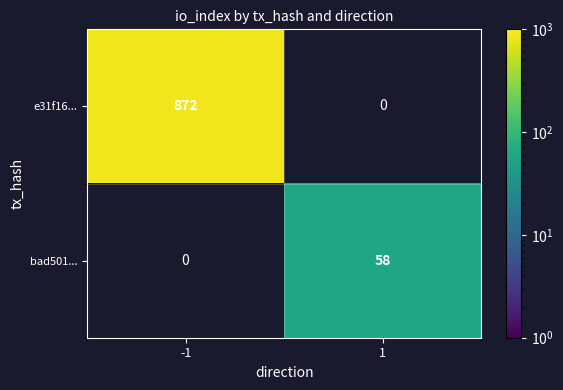

True or false: e31f16... has a value of 1164 at -1.

False